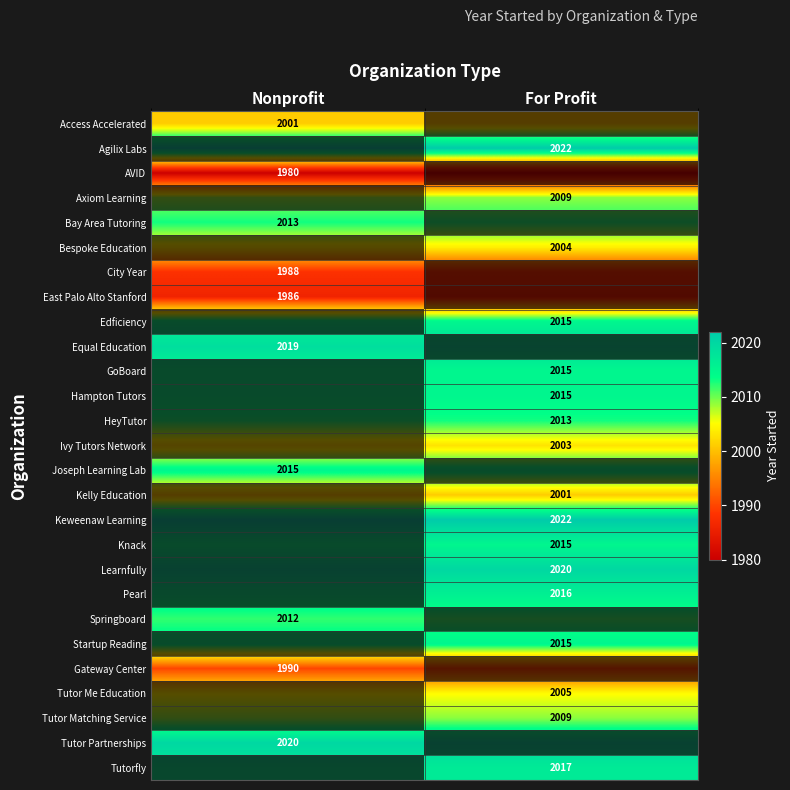

True or false: Tutorfly has a value of 2017 at For Profit.

True